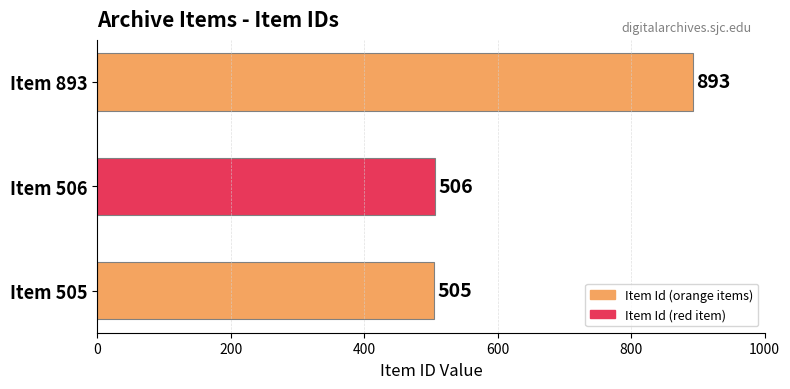

What is the difference between the maximum and second lowest values?

387